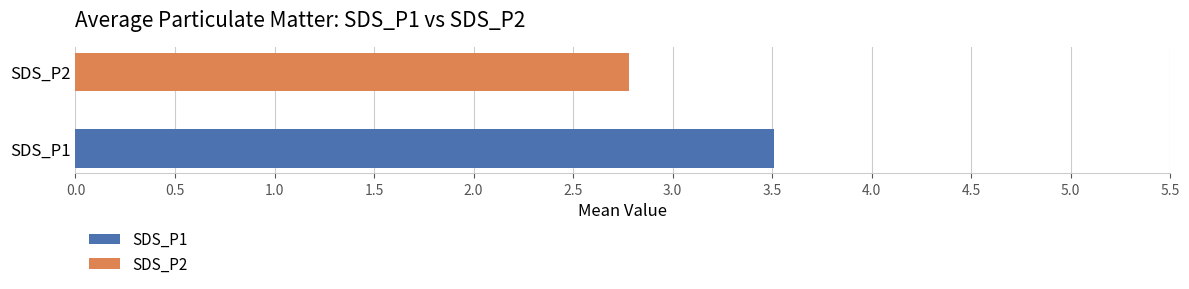

Rank the series at 19 from lowest to highest value.

SDS_P2, SDS_P1